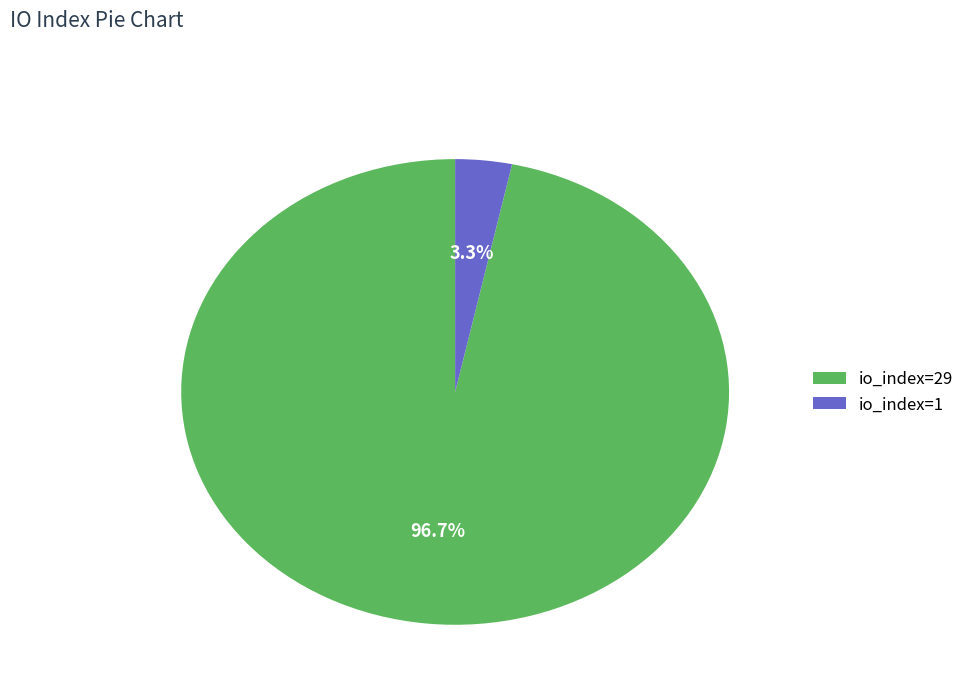

To the nearest percent, what percentage of the pie is io_index=1?

3%